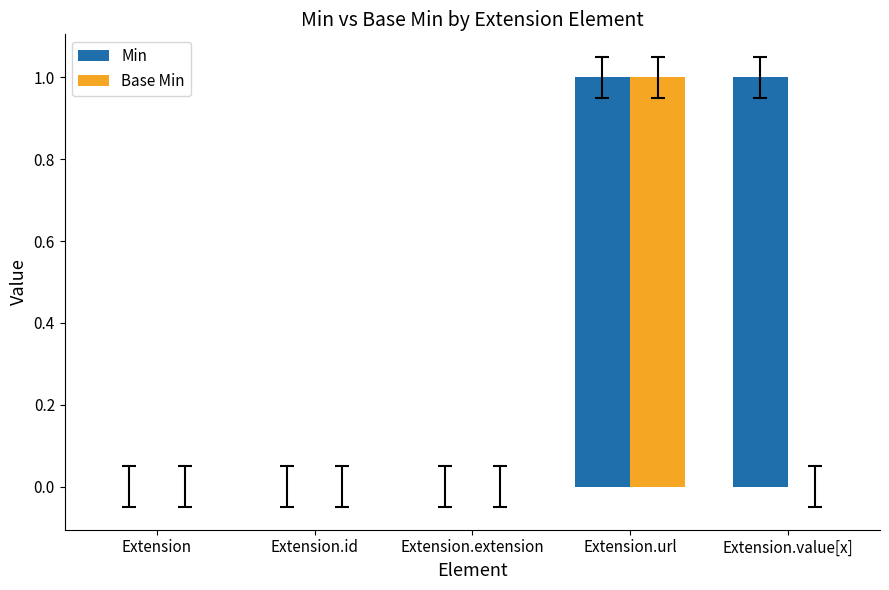

How many Min values are between 0 and 1?

5